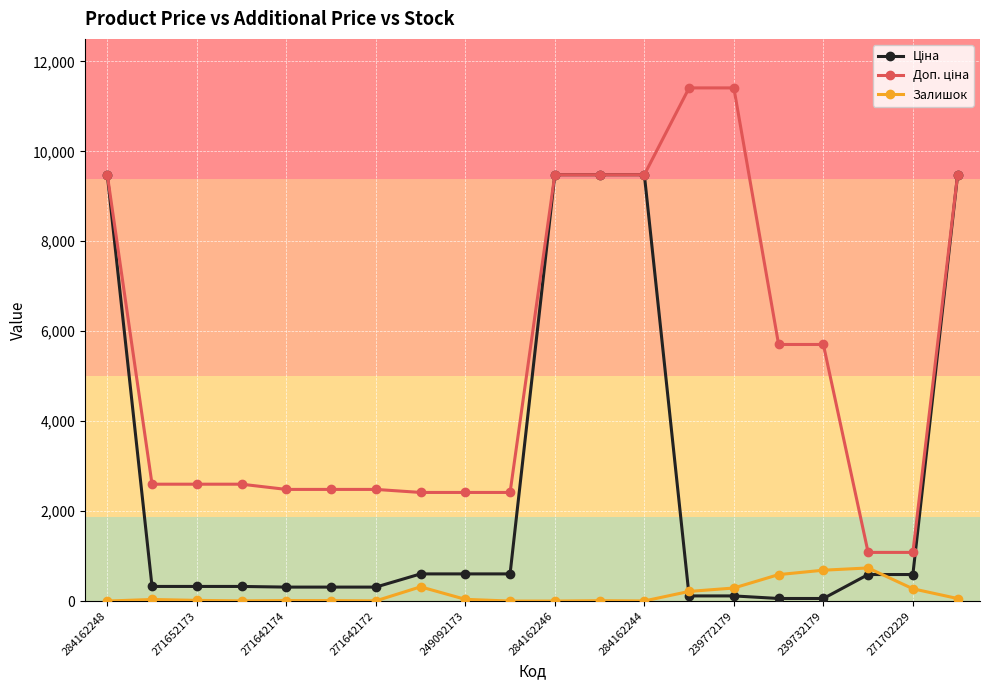

How many distinct data groups are displayed?

3